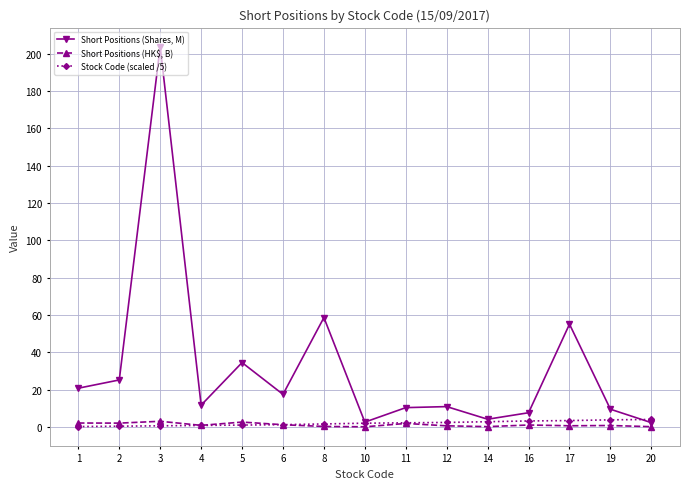

What is the sum of the Short Positions (HK$, B) values at 12 and 5?

3.2